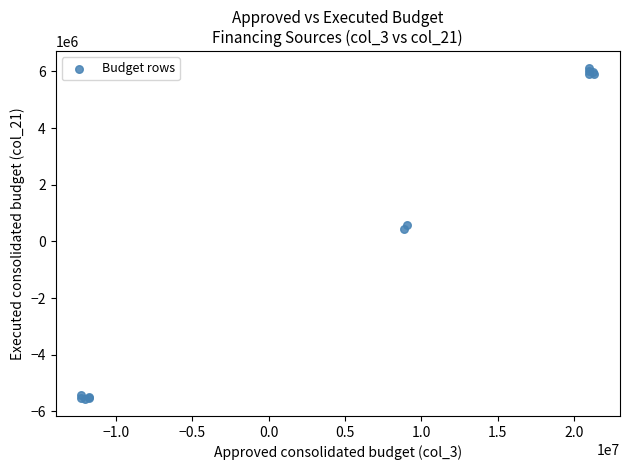

What Y value in the scatter plot is closest to 278512?

424704.6